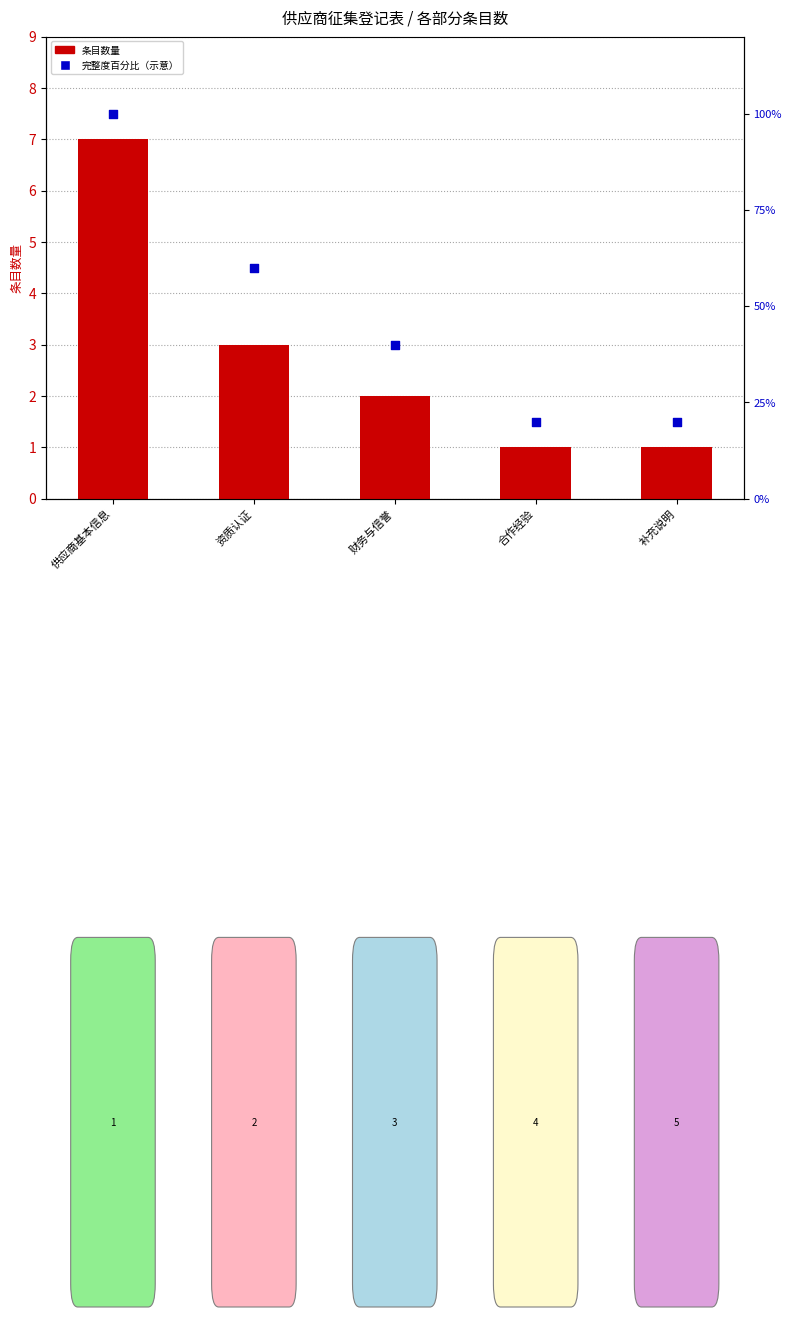

Which series has the widest spread of Y values?

完整度百分比（示意）